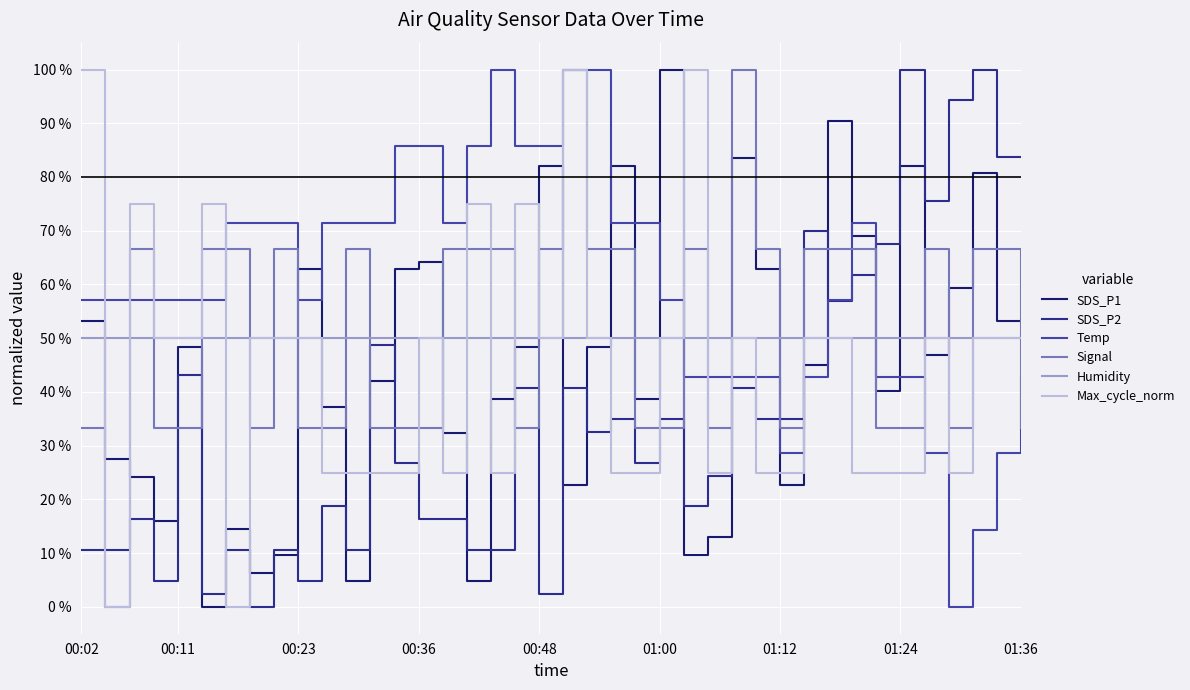

Which series has the largest total across all categories?

Temp